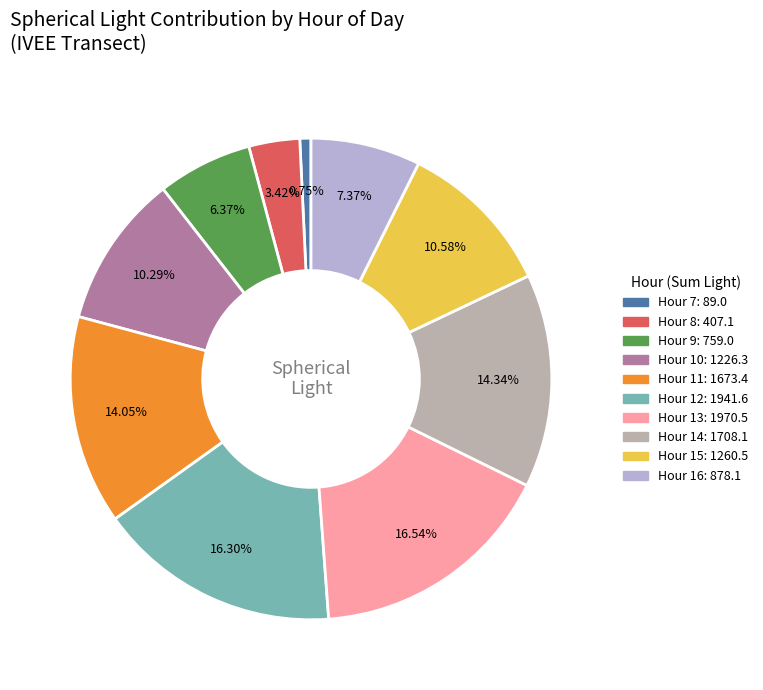

Is there a majority slice in this chart?

No